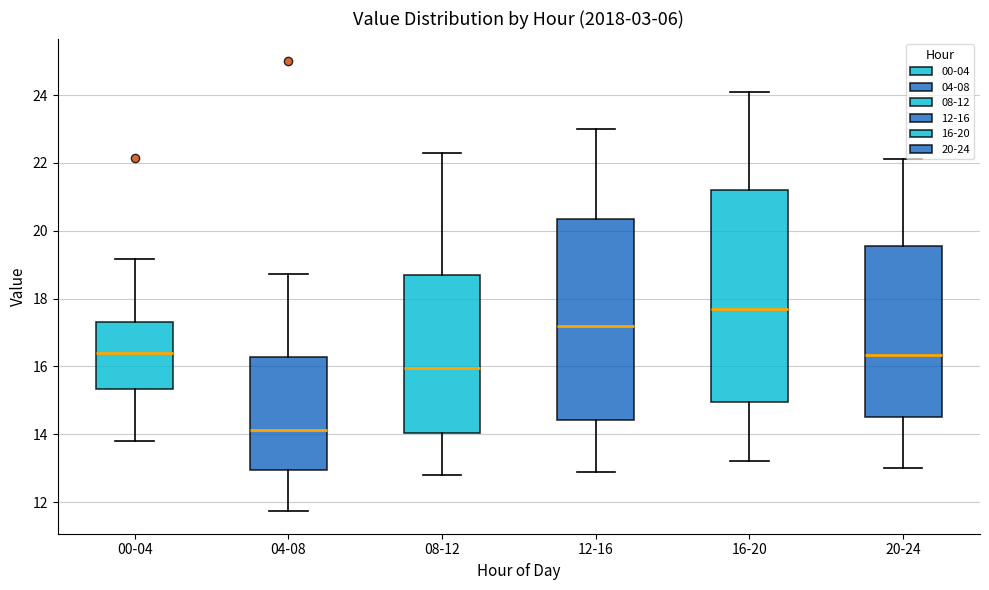

Which box's median line is the highest?

16-20